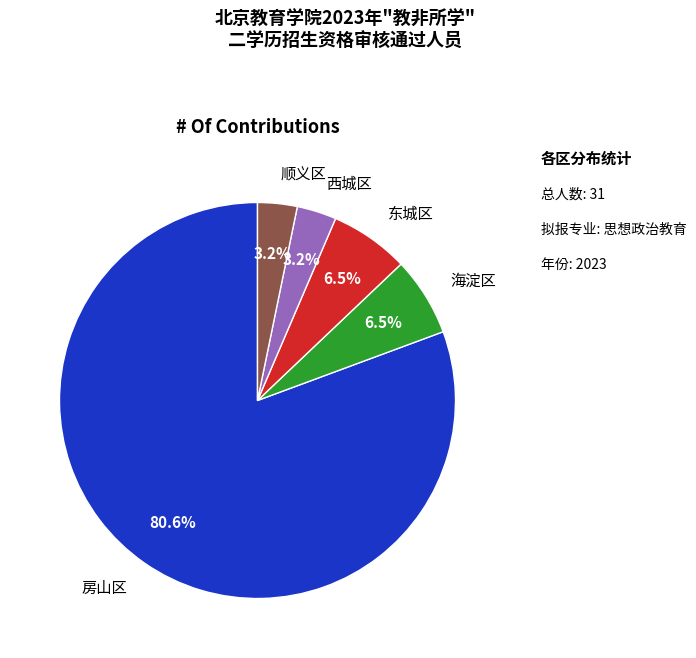

Between 西城区 and 海淀区, which is larger?

海淀区